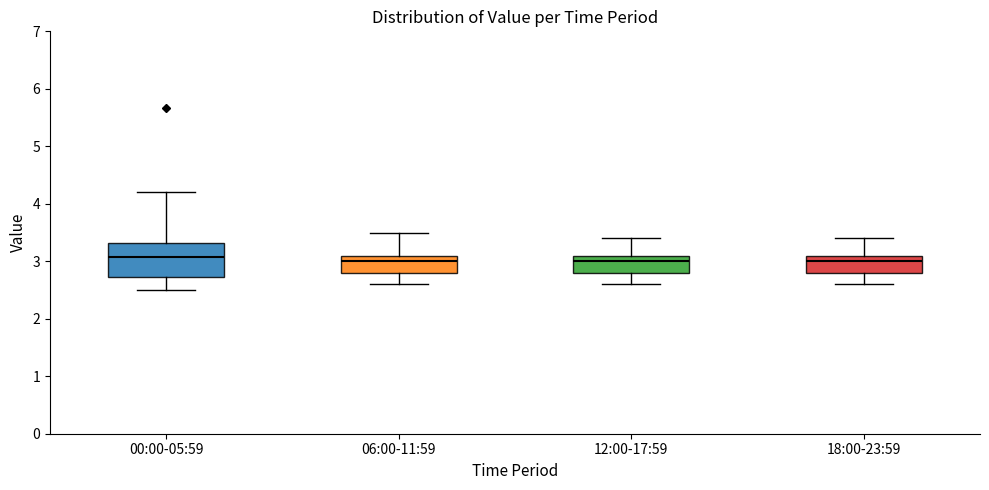

Where does the lower whisker of the box for 18:00-23:59 end on the y-axis? The values are not printed on the chart, so give them approximately, as read against the axis.

2.6